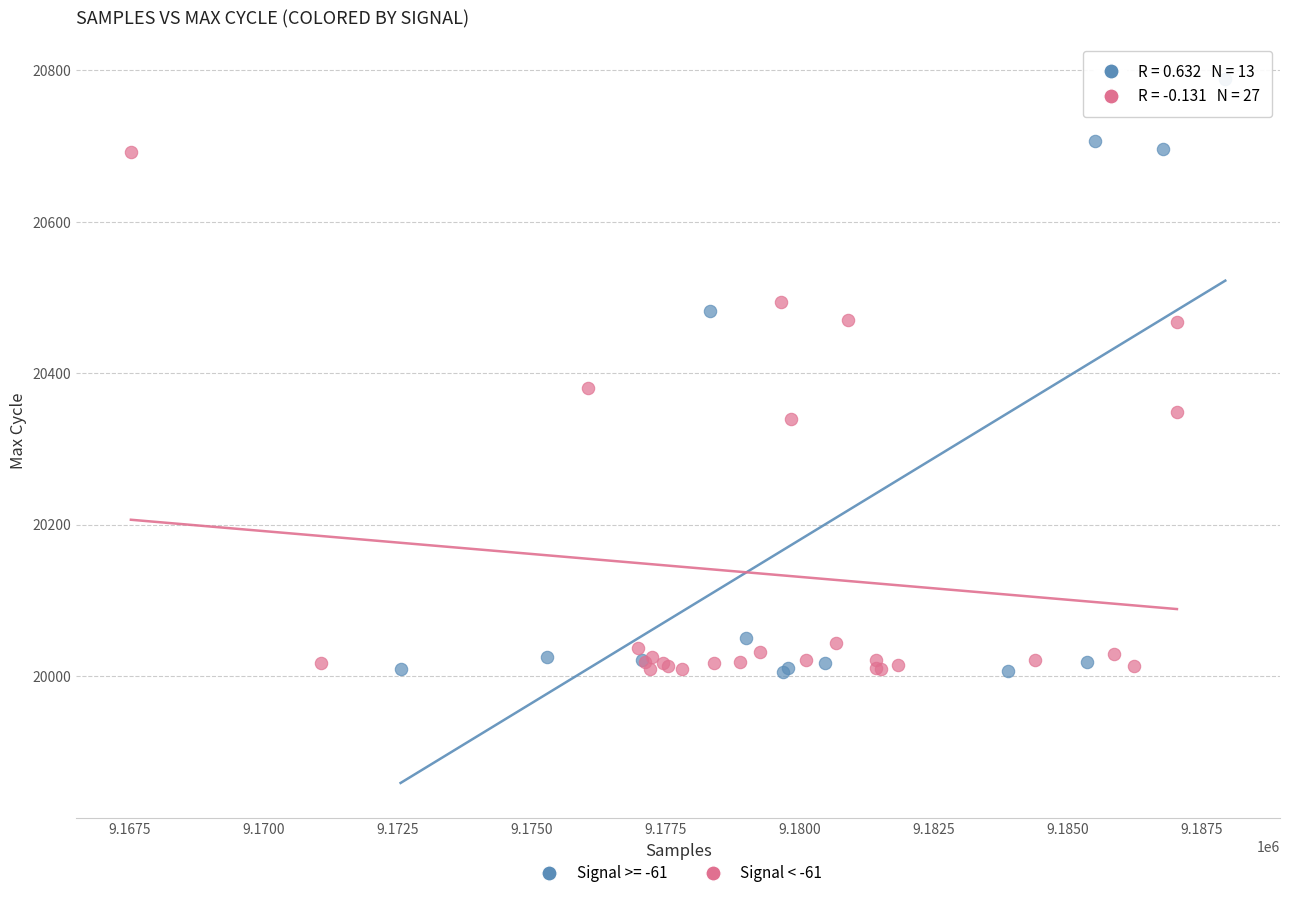

Which series has the widest spread of Y values?

Signal >= -61